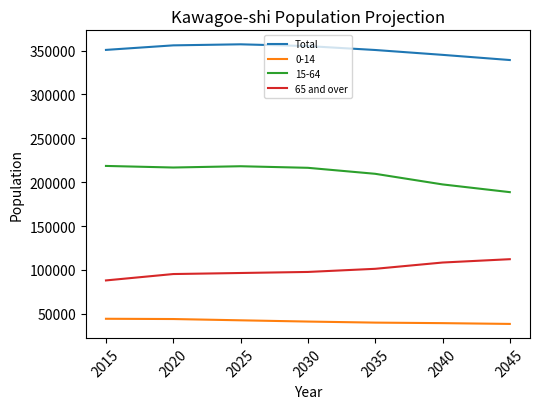

True or false: 65 and over has more than 1 interior local peaks.

False